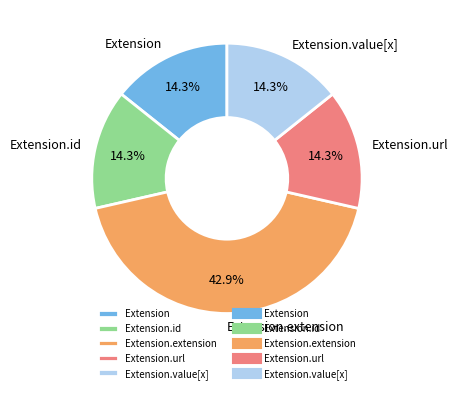

Is there a majority slice in this chart?

No